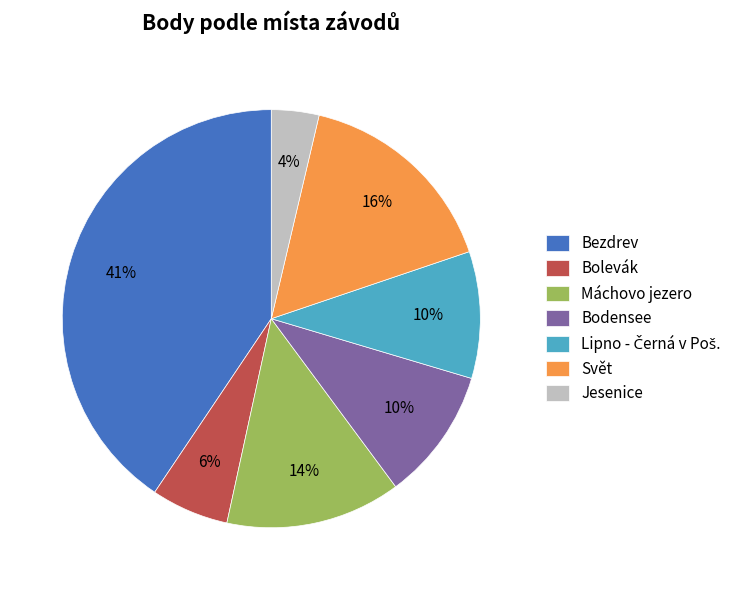

What is the ratio of the value at Bolevák to the value at Svět?

0.4